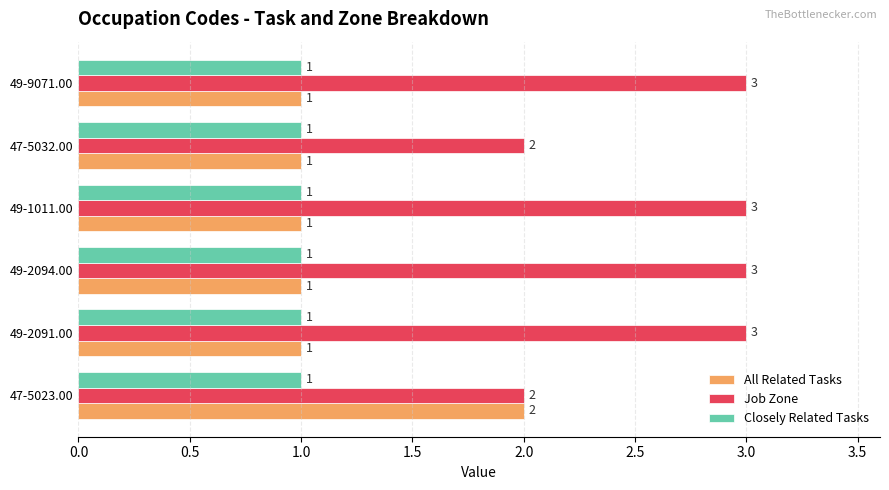

How many Job Zone values are between 2 and 3?

6